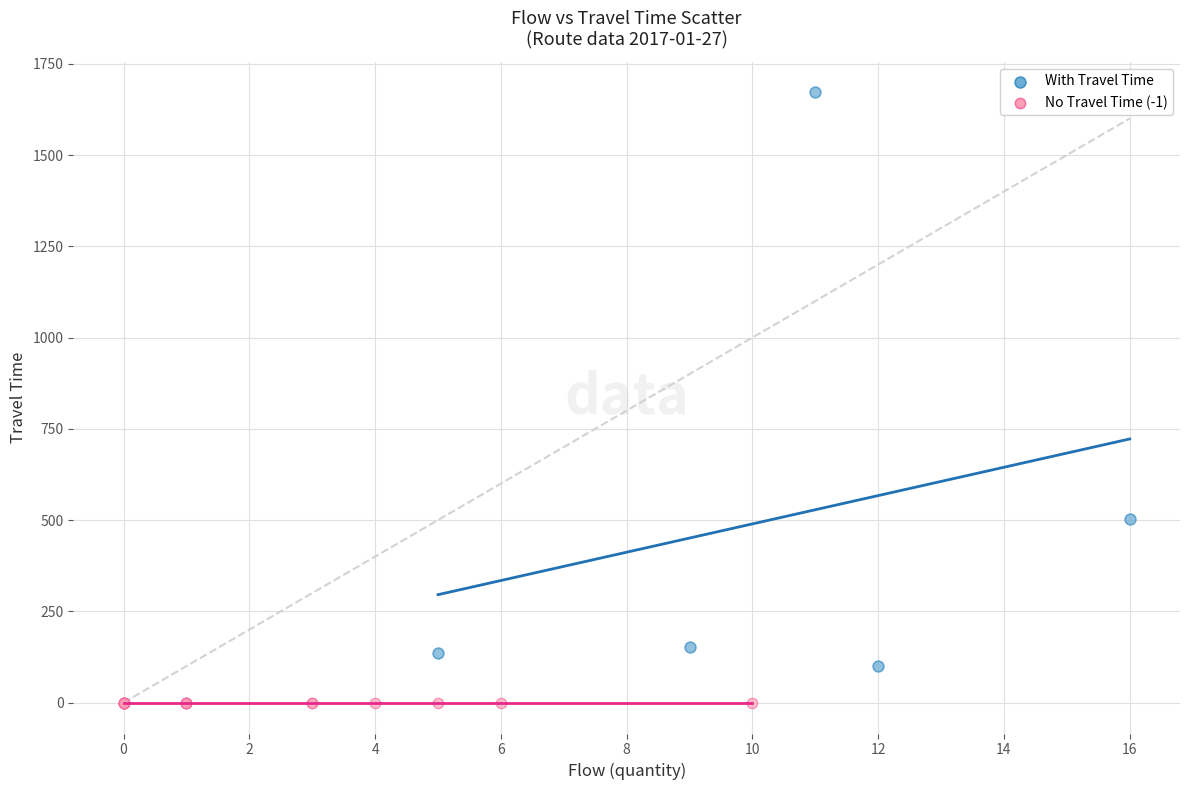

Which series reaches the minimum Y coordinate?

No Travel Time (-1)